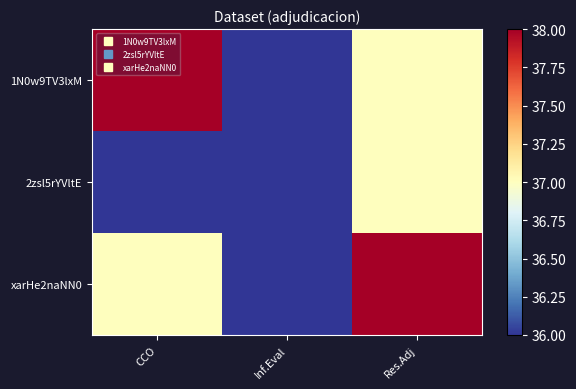

Which series has the largest total across all categories?

1N0w9TV3lxM